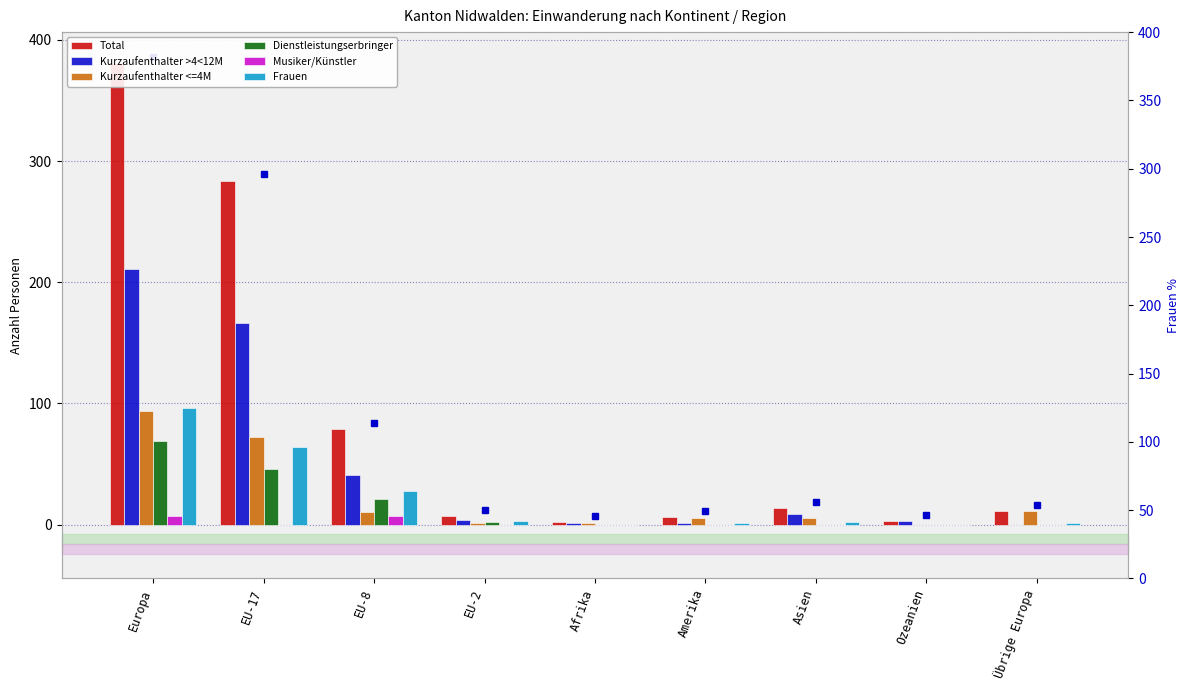

Count the number of categories in the chart.

9